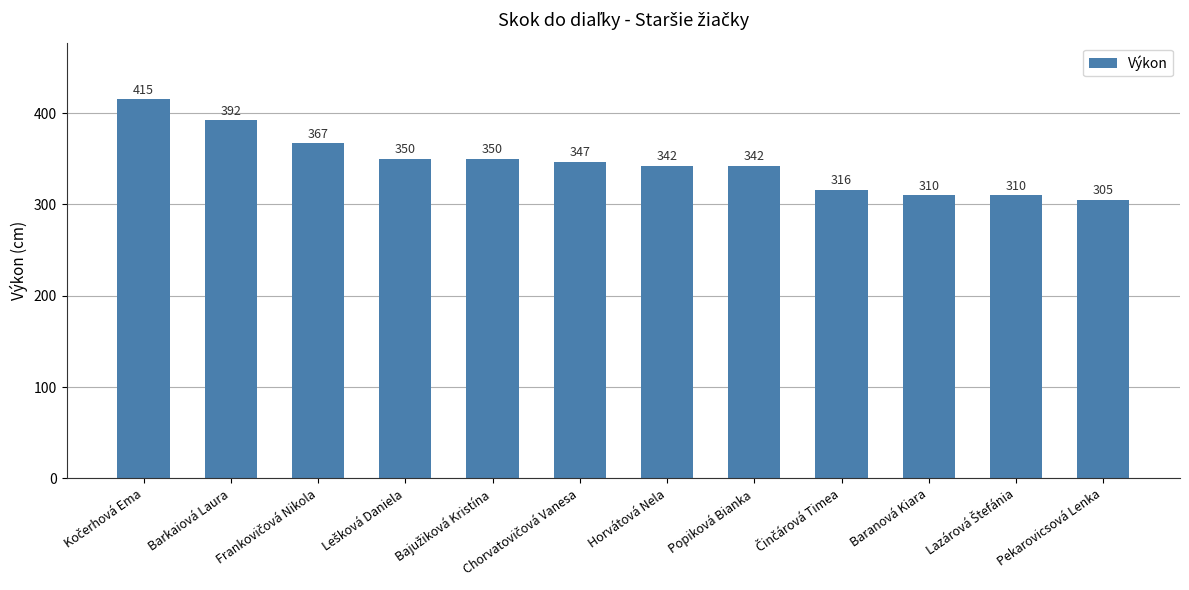

What is the smallest value displayed?

305